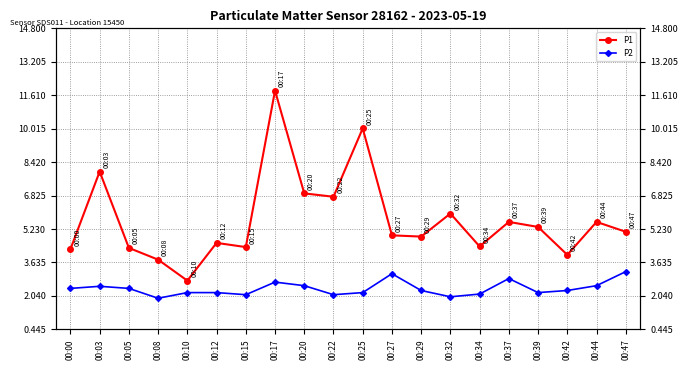

True or false: P1 has more than 2 points higher than both neighbors.

True